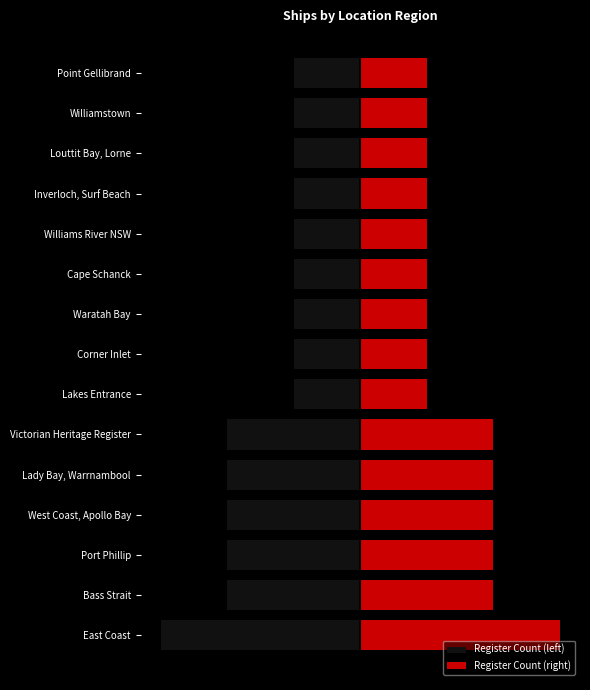

How many Register Count (right) values are between 1 and 2?

14